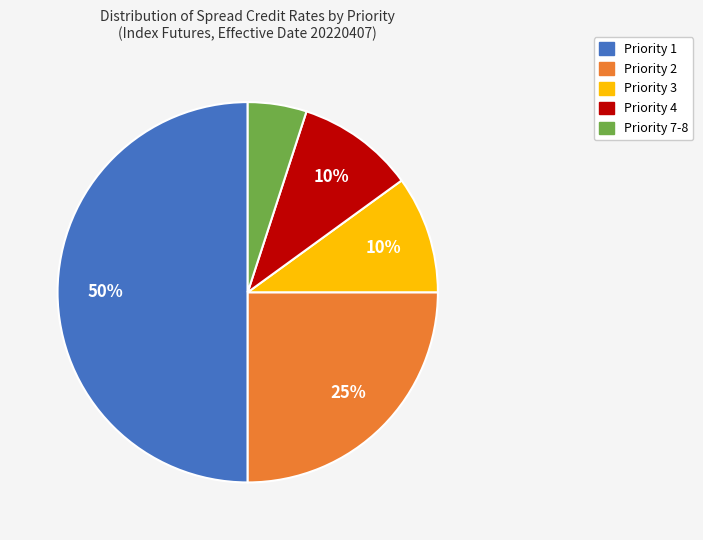

Combined, do Priority 2 and Priority 4 account for over 50%?

No